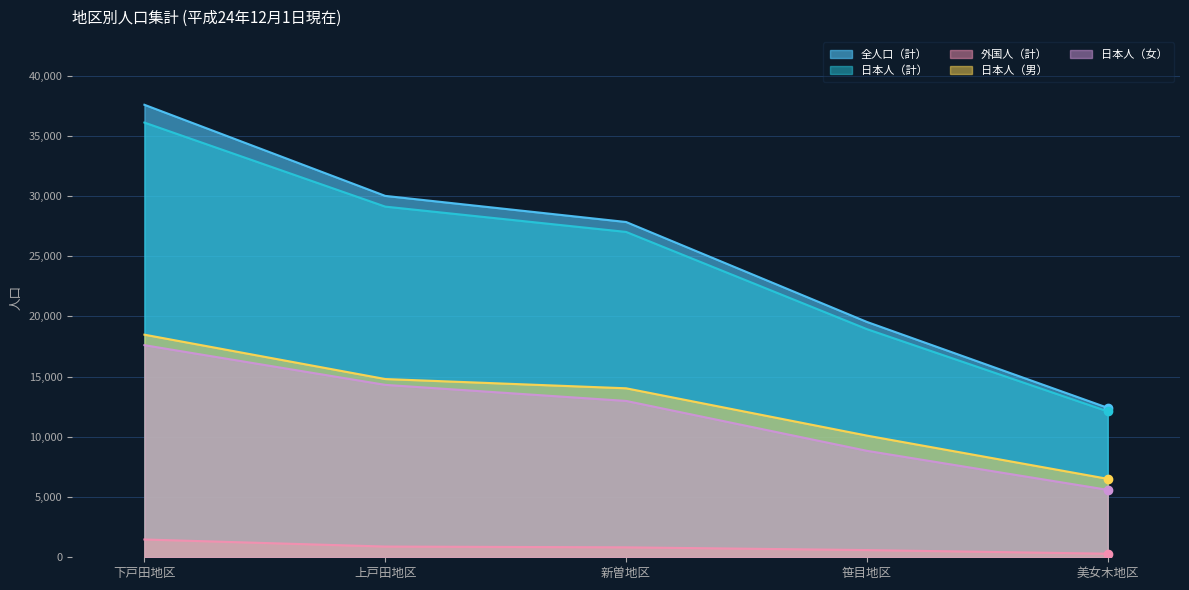

Between 笹目地区 and 下戸田地区, which is larger?

下戸田地区